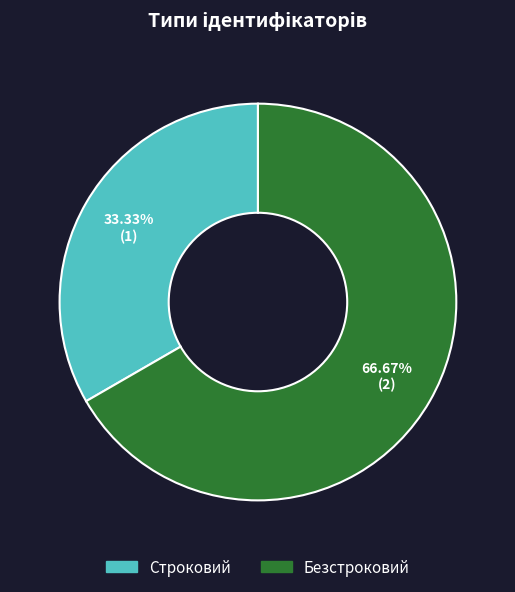

To the nearest percent, what is the combined percentage of Безстроковий and Строковий?

100%